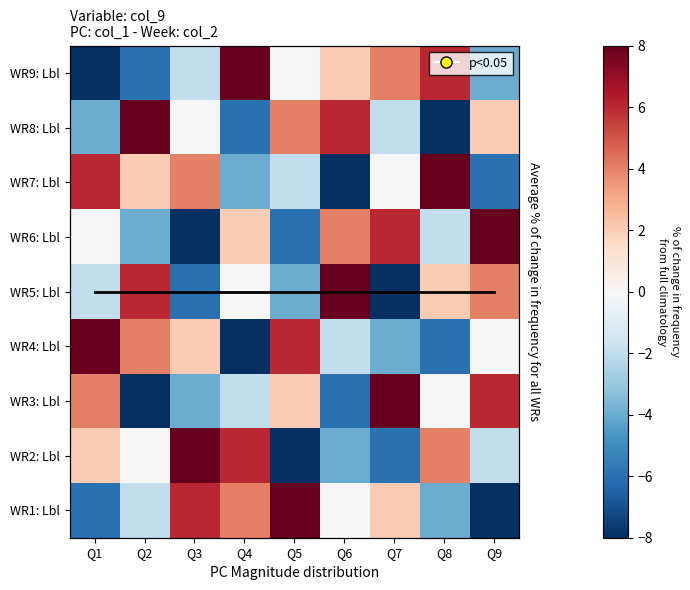

List the labels in order of WR7: Lbl value, largest first.

Q8, Q1, Q3, Q2, Q7, Q5, Q4, Q9, Q6